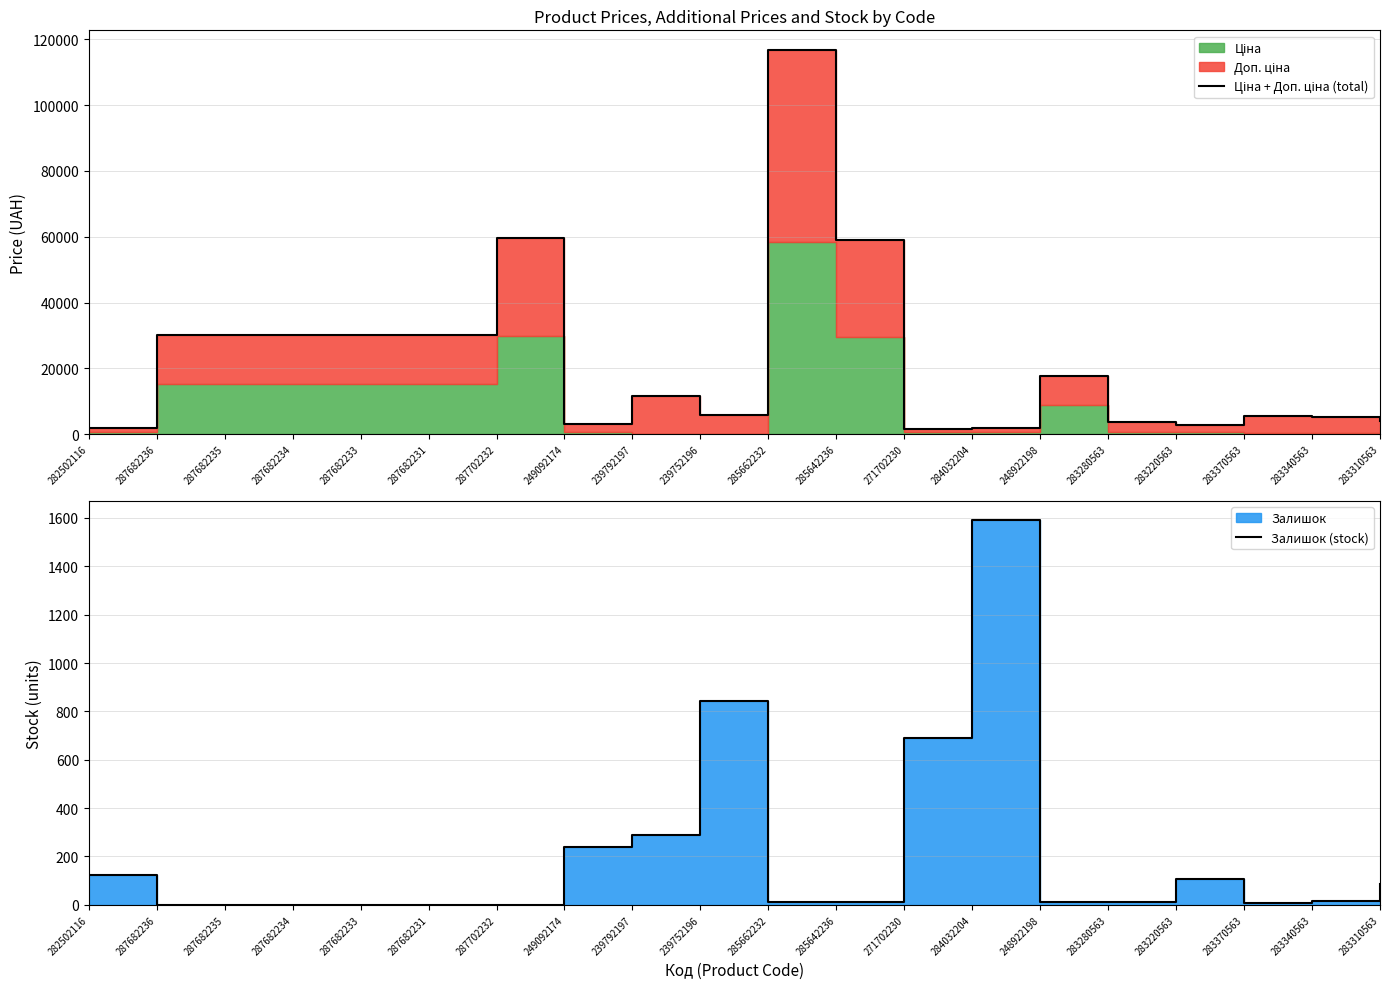

What is the maximum value shown in the chart?

116853.1